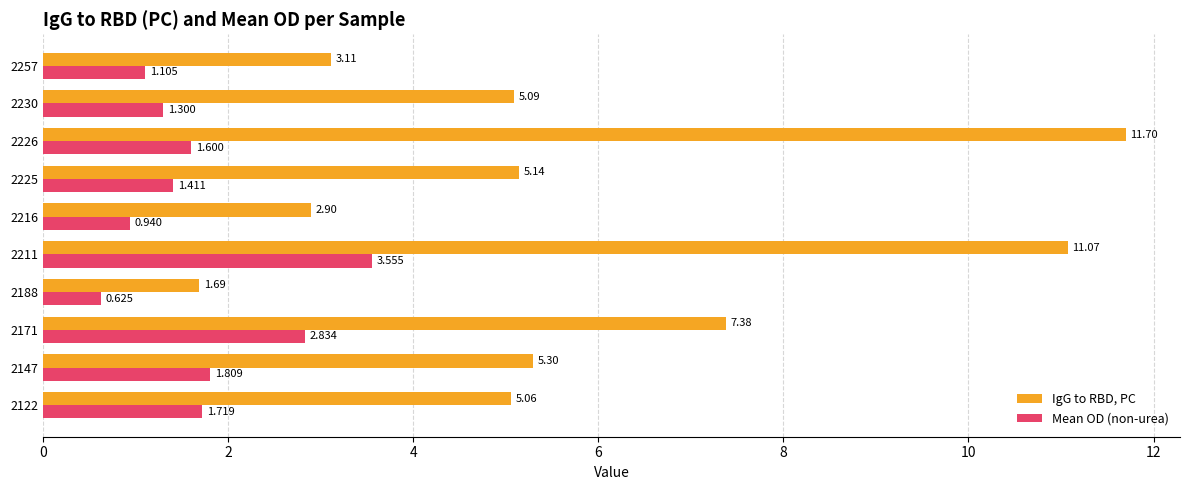

Which series has the largest range (max minus min)?

IgG to RBD, PC